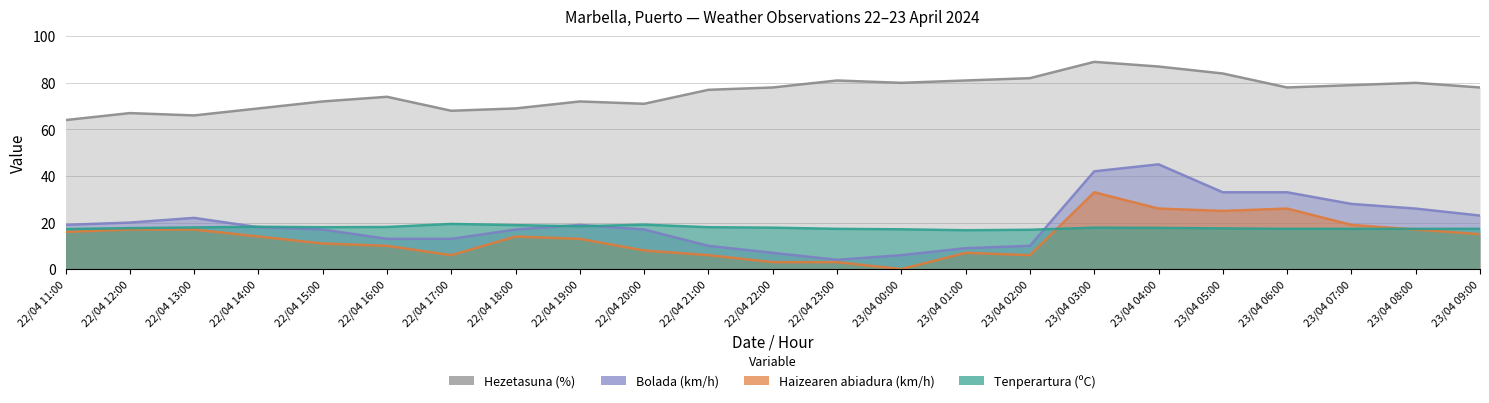

What is the total value across all series at 22/04 21:00?

111.0